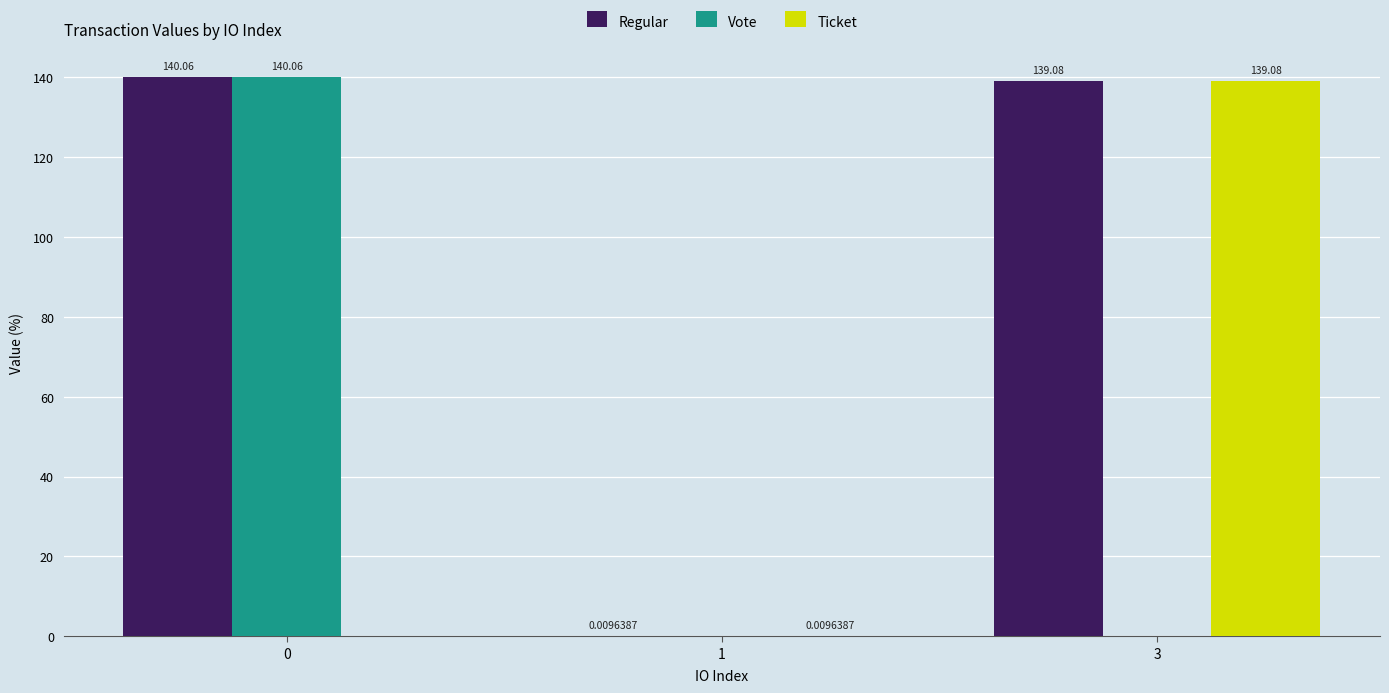

Is the value of Vote at 1 greater than the value of Ticket at 3?

No